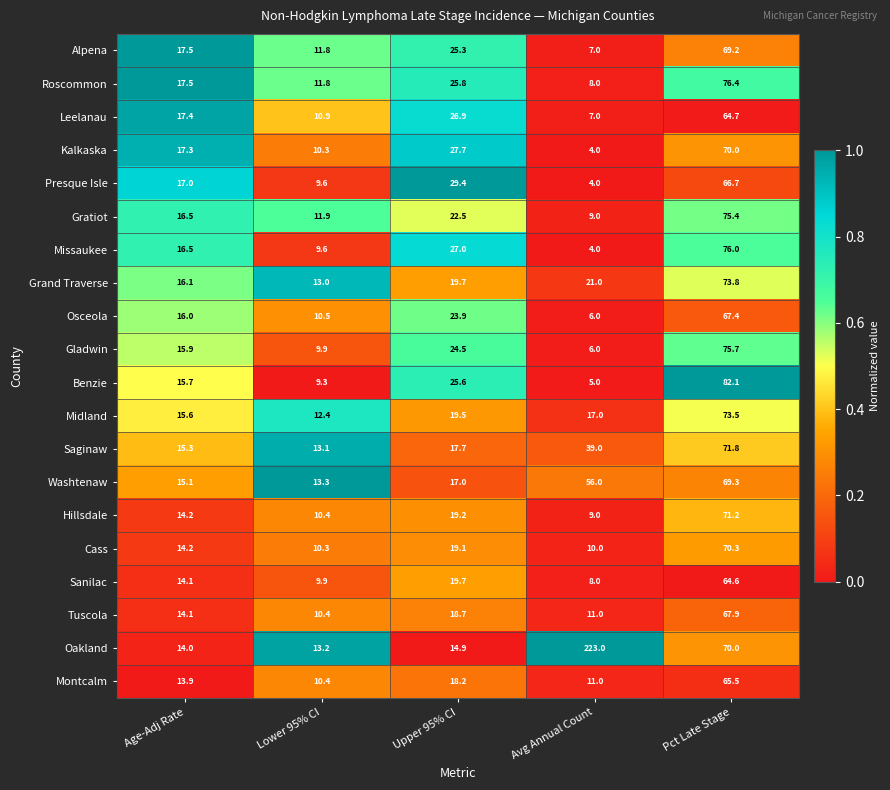

How many categories are shown in the chart?

5